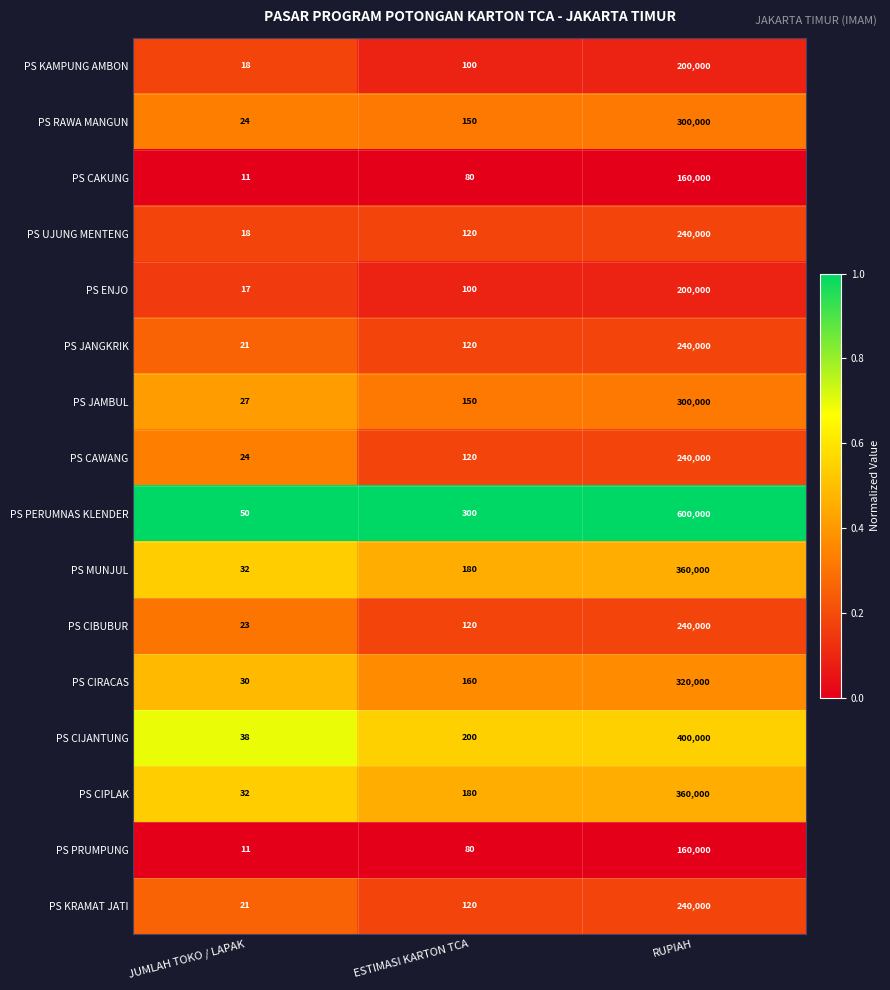

What is the approximate value of PS PERUMNAS KLENDER at ESTIMASI KARTON TCA, to the nearest 50?

300